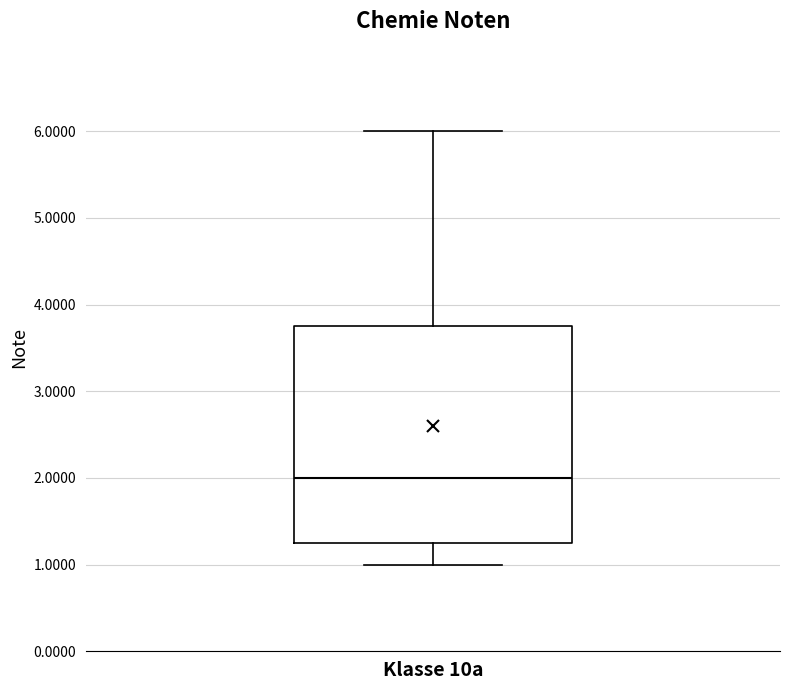

Transcribe this box plot: give where the median line is, the range the box spans, and where the two whiskers end, as read against the y-axis. The values are not printed on the chart, so give them approximately, as read against the axis.

median 2.0, box 1.3 to 3.8, whiskers 1.0 to 6.0